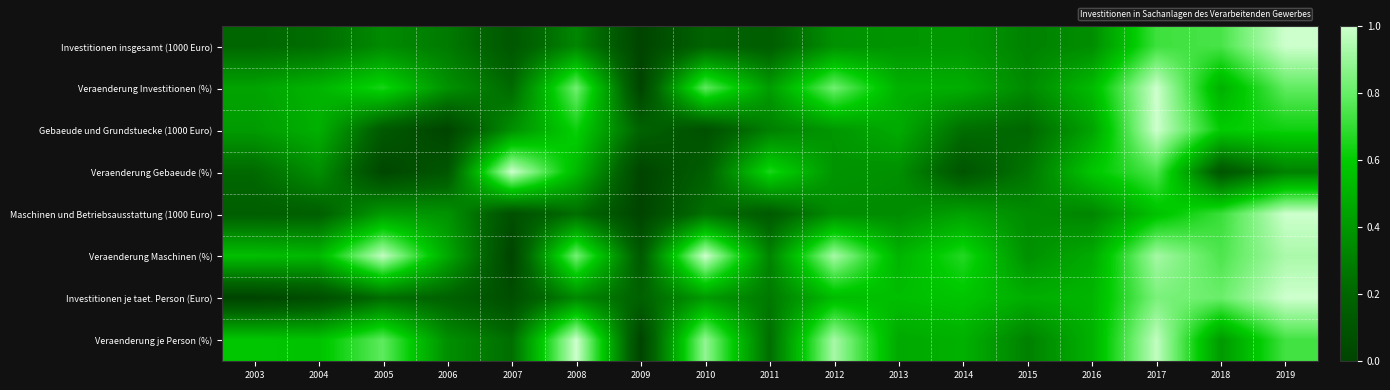

At which category is the sum across all series the highest?

2017